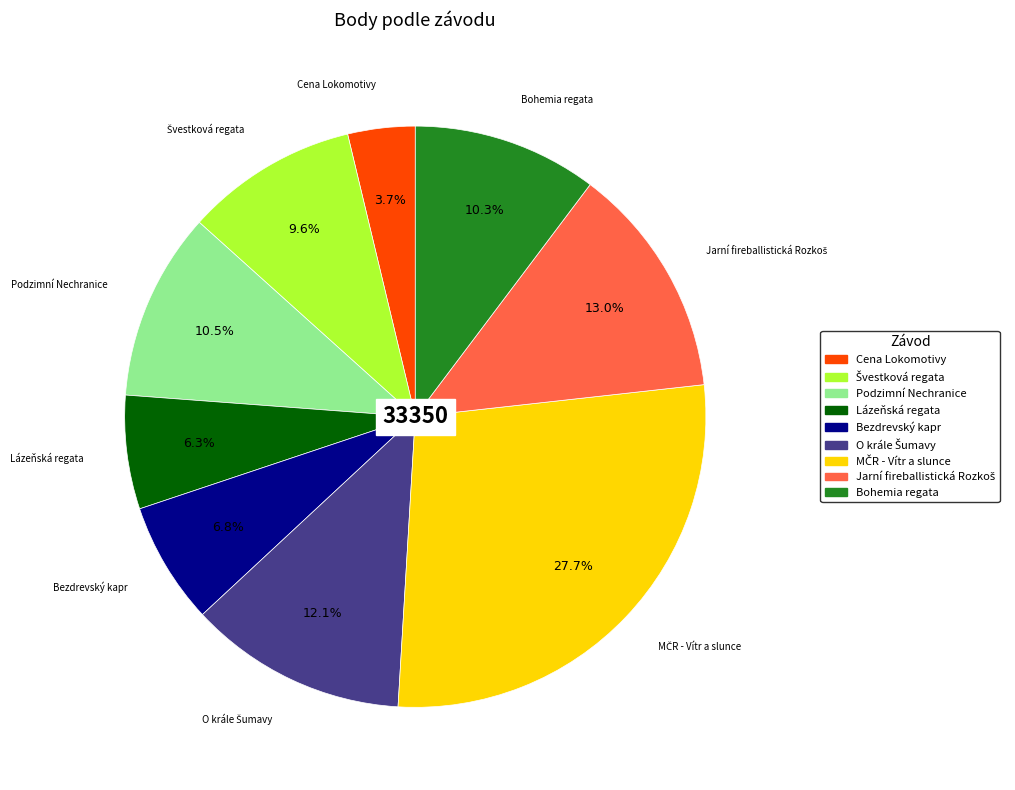

Combined, what portion of the pie is Bohemia regata and Cena Lokomotivy?

14.0%